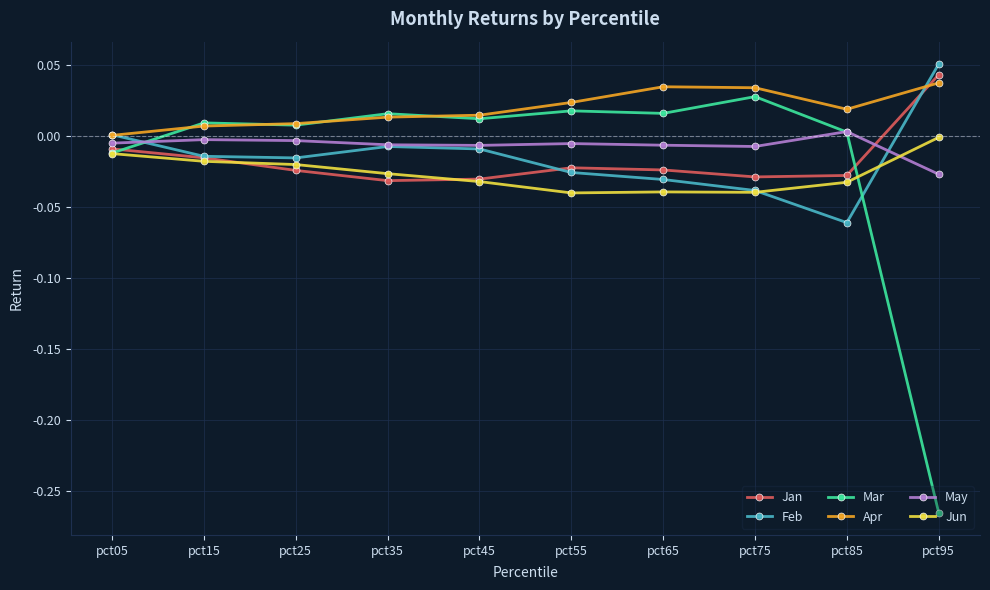

How many interior local peaks does the Jan series have?

1